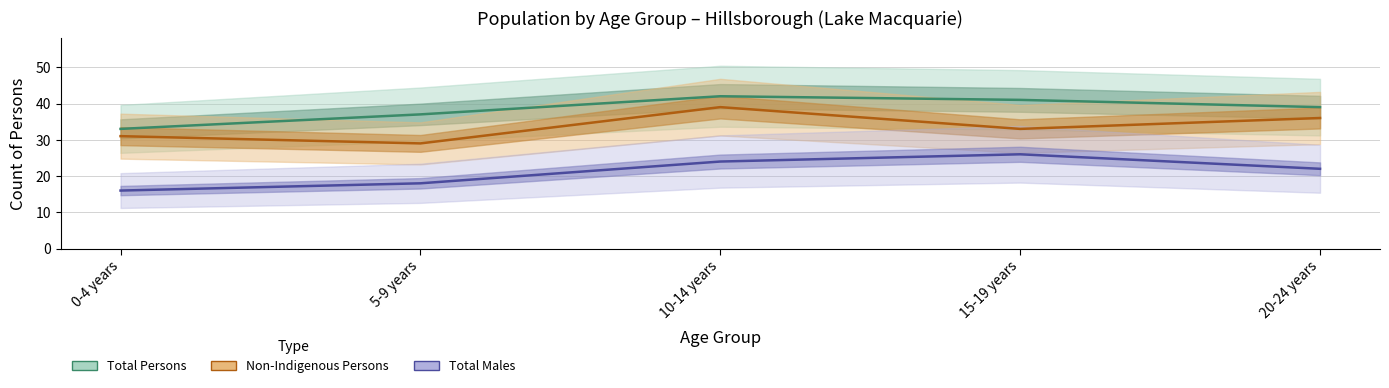

Where is Total Persons nearest to the value 37?

5-9 years